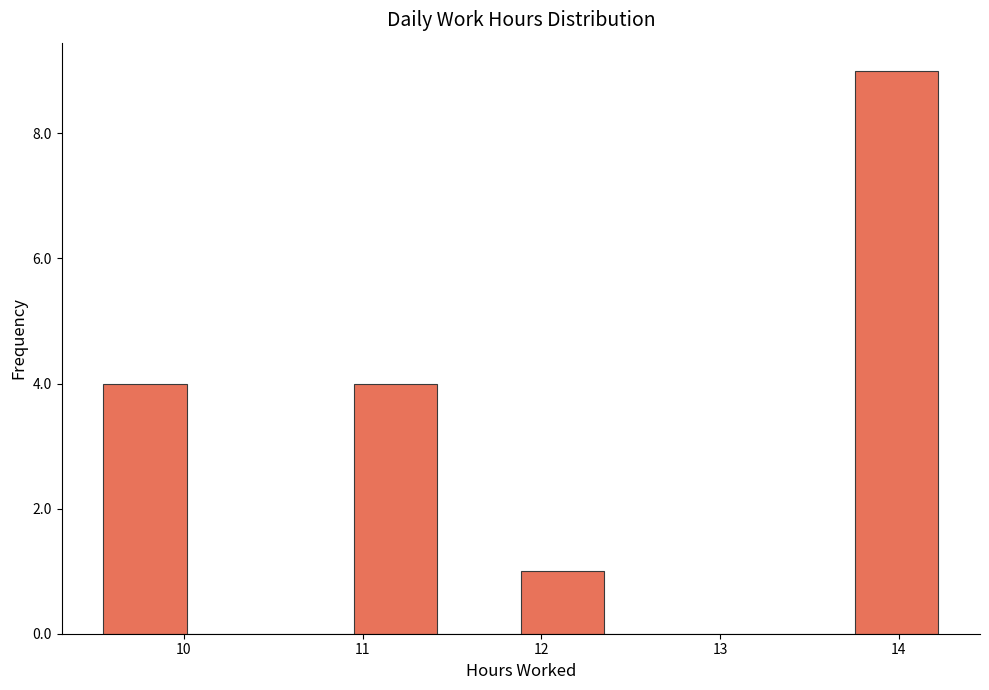

How tall is the bar that spans 9.6 to 10.0 on the x-axis? Neither the bar edges nor the heights are printed on the chart, so give them approximately, as read against the axes.

4